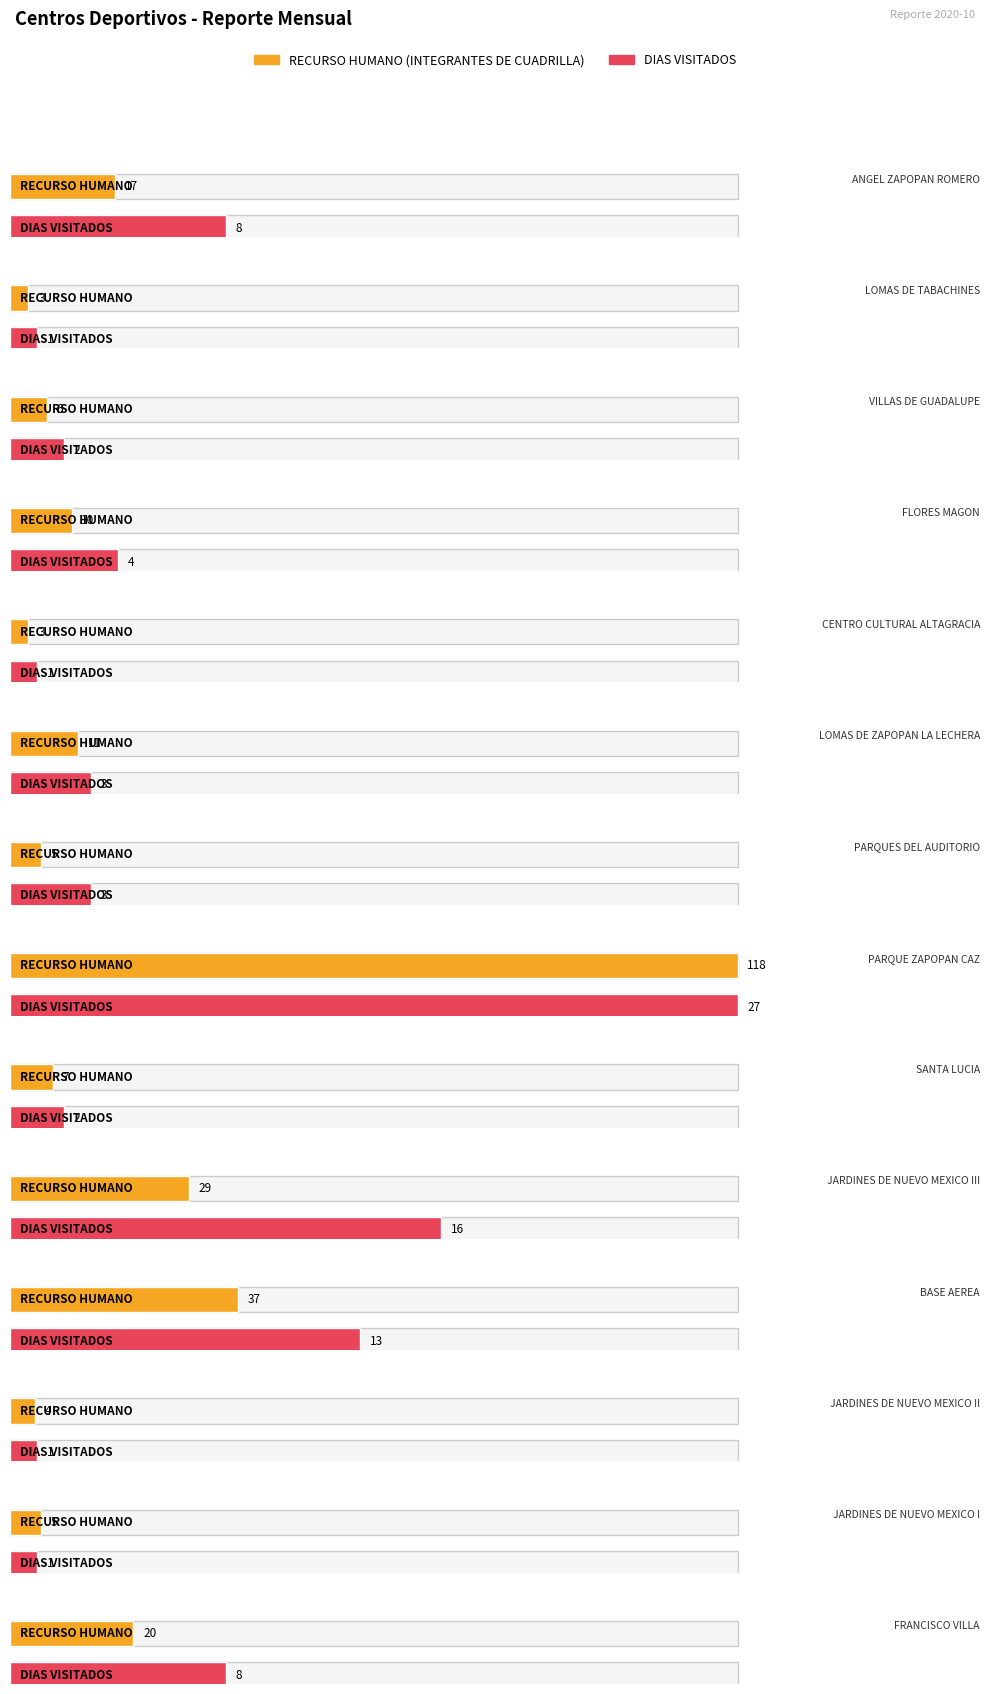

What is the minimum value shown in the chart?

1